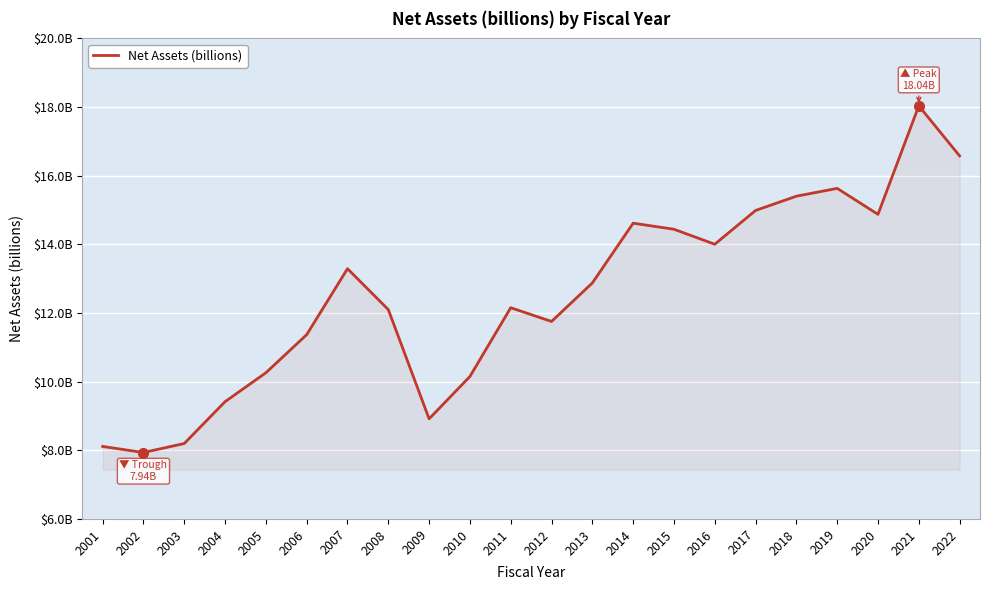

True or false: the data shows 8.9 at 2009.

True